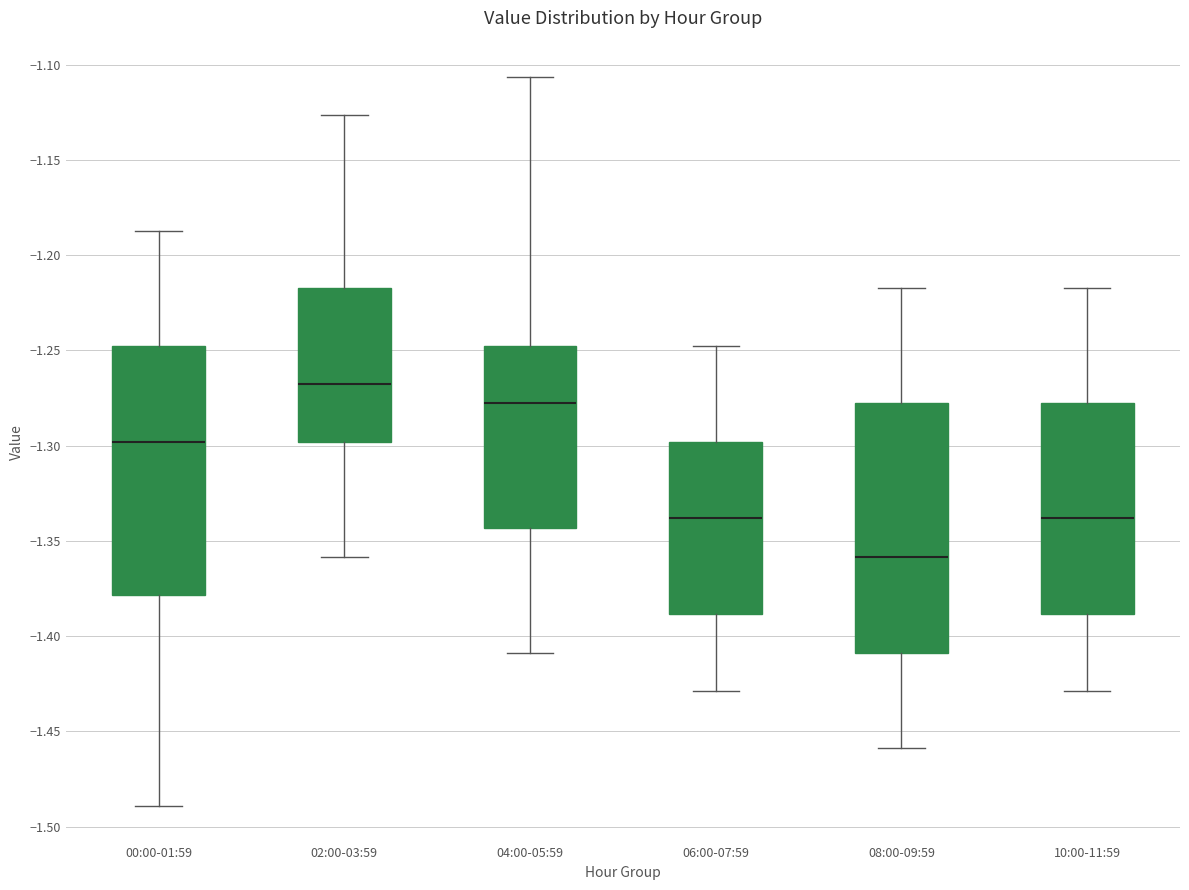

Where is the upper edge of the box for 08:00-09:59 on the y-axis? The values are not printed on the chart, so give them approximately, as read against the axis.

-1.280